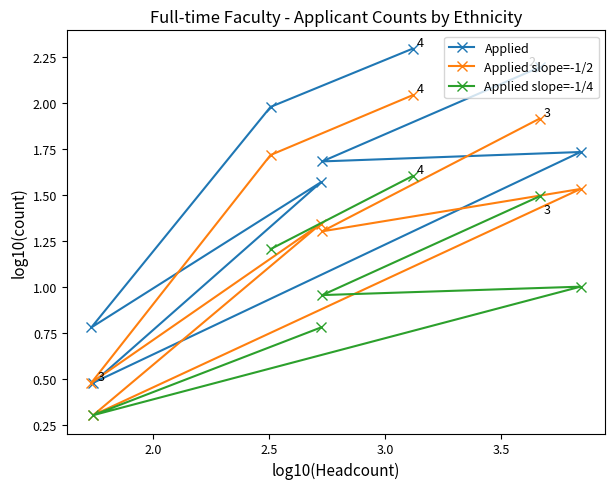

True or false: Applied slope=-1/2 and Applied intersect in this chart.

False